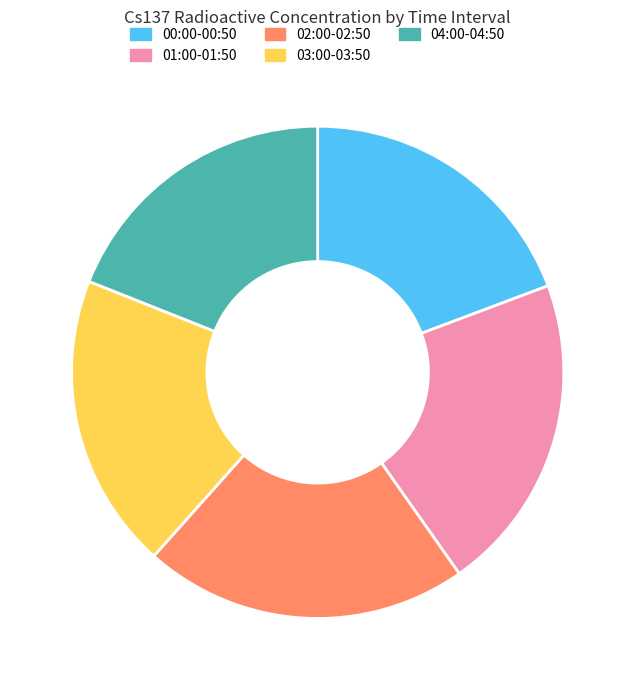

Approximately how many times larger is the value at 00:00-00:50 compared to 04:00-04:50?

1.0